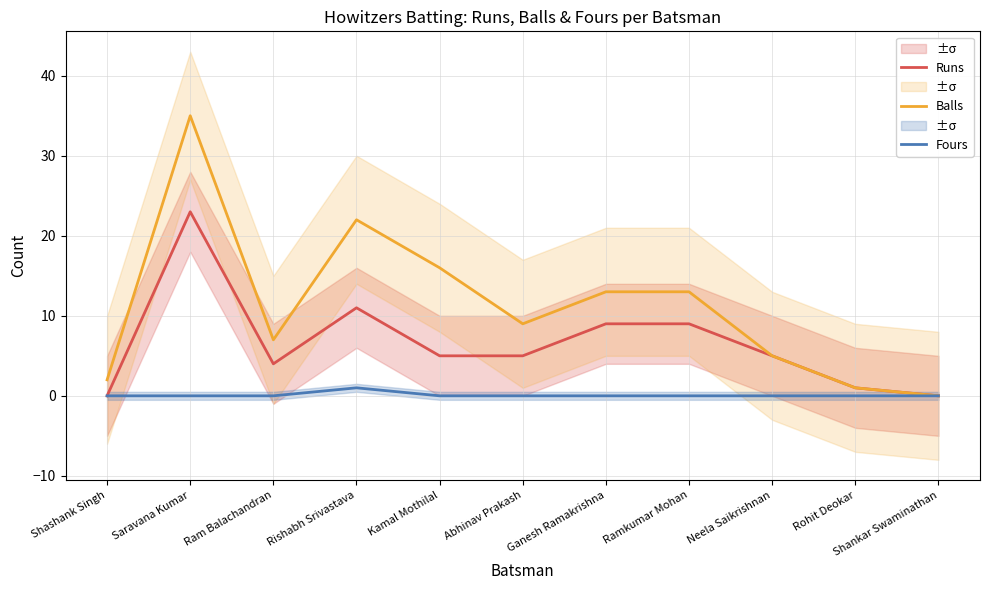

Rank the series by their average value, from lowest to highest.

Fours, Runs, Balls